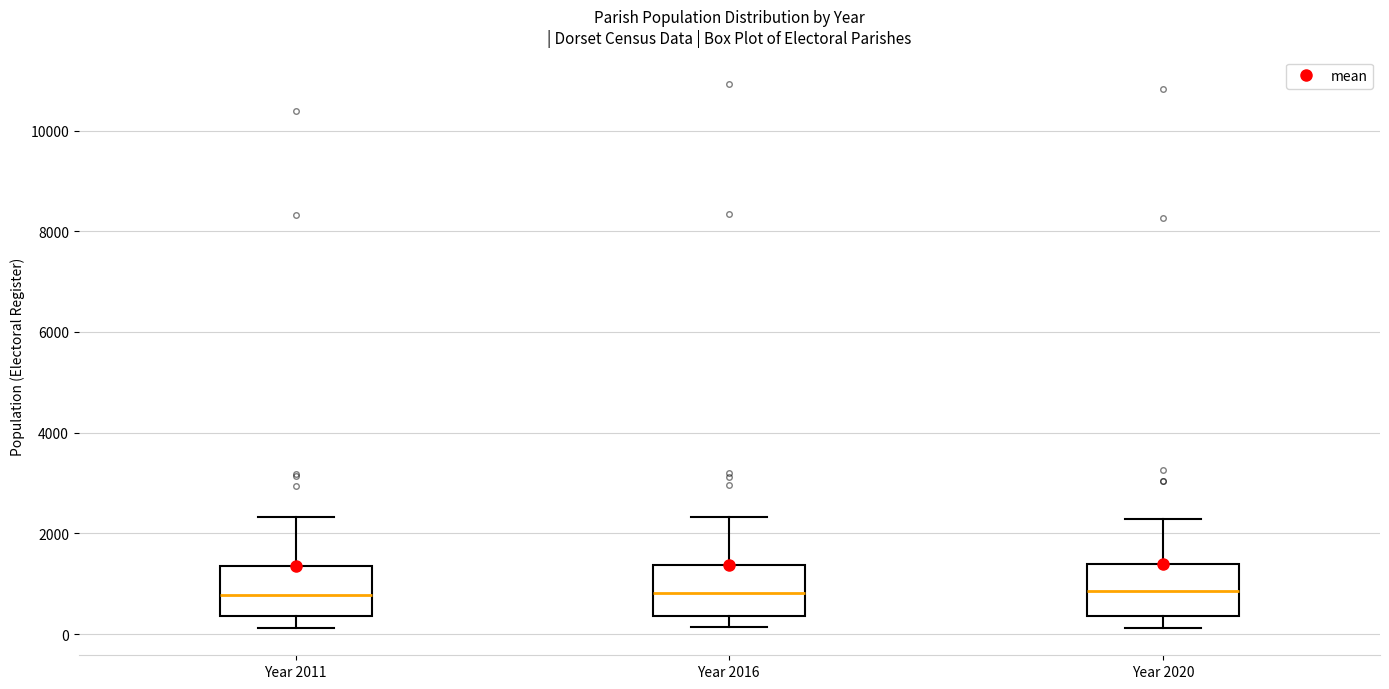

Reading left to right, read every box against the y-axis: the position of its median line, the range the box covers, and the ends of its whiskers. The values are not printed on the chart, so give them approximately, as read against the axis.

Year 2011: median 800, box 400 to 1400, whiskers 200 to 2400
Year 2016: median 800, box 400 to 1400, whiskers 200 to 2400
Year 2020: median 800, box 400 to 1400, whiskers 200 to 2200